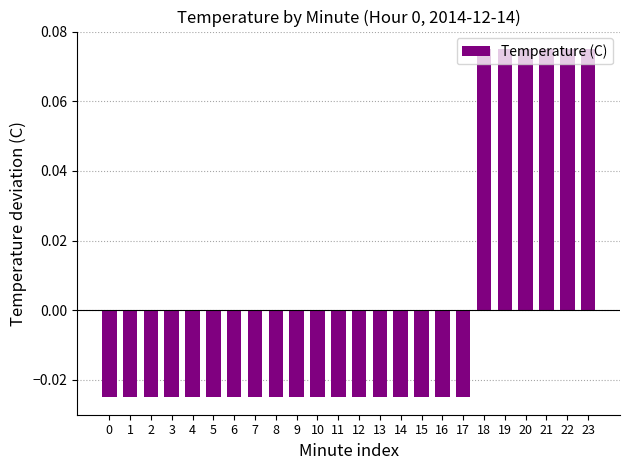

List the labels in order of value, smallest first.

0, 1, 2, 3, 4, 5, 6, 7, 8, 9, 10, 11, 12, 13, 14, 15, 16, 17, 18, 19, 20, 21, 22, 23